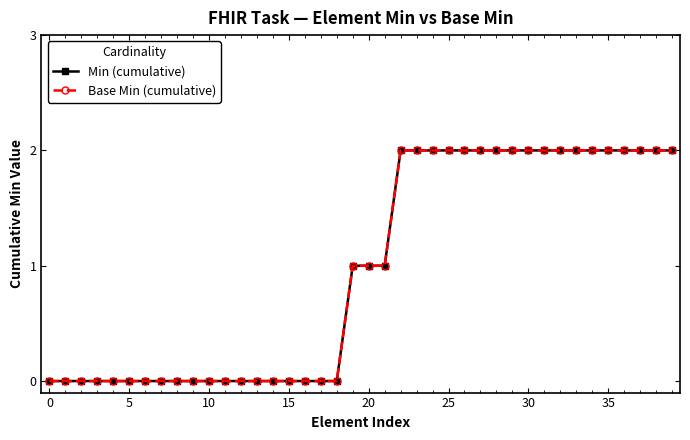

Does the chart display data point markers on the line(s)?

Yes